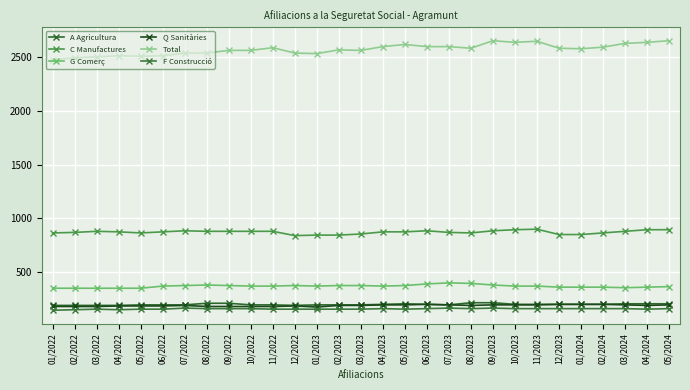

Reading left to right, extract all data points from this chart.

A Agricultura: 01/2022=190	02/2022=190	03/2022=190	04/2022=190	05/2022=195	06/2022=195	07/2022=195	08/2022=210	09/2022=210	10/2022=195	11/2022=195	12/2022=190	01/2023=195	02/2023=195	03/2023=195	04/2023=200	05/2023=205	06/2023=200	07/2023=195	08/2023=215	09/2023=215	10/2023=200	11/2023=200	12/2023=200	01/2024=200	02/2024=200	03/2024=205	04/2024=205	05/2024=205
C Manufactures: 01/2022=865	02/2022=870	03/2022=880	04/2022=875	05/2022=865	06/2022=875	07/2022=885	08/2022=880	09/2022=880	10/2022=880	11/2022=880	12/2022=840	01/2023=845	02/2023=845	03/2023=855	04/2023=875	05/2023=875	06/2023=885	07/2023=870	08/2023=865	09/2023=885	10/2023=895	11/2023=900	12/2023=850	01/2024=850	02/2024=865	03/2024=880	04/2024=895	05/2024=895
G Comerç: 01/2022=350	02/2022=350	03/2022=350	04/2022=350	05/2022=350	06/2022=370	07/2022=375	08/2022=380	09/2022=375	10/2022=370	11/2022=370	12/2022=375	01/2023=370	02/2023=375	03/2023=375	04/2023=370	05/2023=375	06/2023=390	07/2023=400	08/2023=395	09/2023=380	10/2023=370	11/2023=370	12/2023=360	01/2024=360	02/2024=360	03/2024=355	04/2024=360	05/2024=365
Q Sanitàries: 01/2022=180	02/2022=180	03/2022=180	04/2022=185	05/2022=185	06/2022=185	07/2022=190	08/2022=180	09/2022=180	10/2022=180	11/2022=180	12/2022=185	01/2023=175	02/2023=190	03/2023=190	04/2023=195	05/2023=195	06/2023=200	07/2023=195	08/2023=190	09/2023=195	10/2023=195	11/2023=195	12/2023=200	01/2024=200	02/2024=200	03/2024=195	04/2024=190	05/2024=195
Total: 01/2022=2480	02/2022=2495	03/2022=2505	04/2022=2515	05/2022=2510	06/2022=2515	07/2022=2540	08/2022=2540	09/2022=2565	10/2022=2565	11/2022=2590	12/2022=2540	01/2023=2535	02/2023=2570	03/2023=2565	04/2023=2600	05/2023=2620	06/2023=2600	07/2023=2600	08/2023=2585	09/2023=2655	10/2023=2640	11/2023=2650	12/2023=2585	01/2024=2580	02/2024=2595	03/2024=2630	04/2024=2640	05/2024=2655
F Construcció: 01/2022=145	02/2022=150	03/2022=155	04/2022=150	05/2022=155	06/2022=155	07/2022=165	08/2022=160	09/2022=160	10/2022=160	11/2022=155	12/2022=155	01/2023=155	02/2023=155	03/2023=155	04/2023=160	05/2023=155	06/2023=160	07/2023=165	08/2023=160	09/2023=165	10/2023=160	11/2023=160	12/2023=160	01/2024=160	02/2024=160	03/2024=160	04/2024=155	05/2024=160